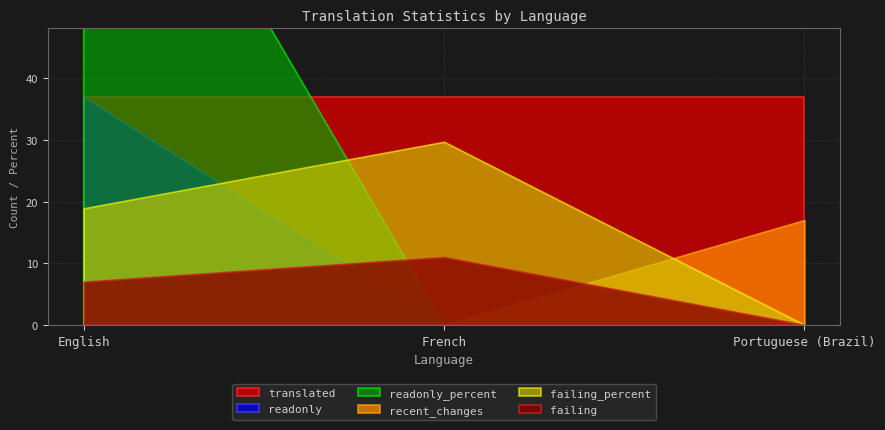

What is the sum of the recent_changes values at English and Portuguese (Brazil)?

17.0